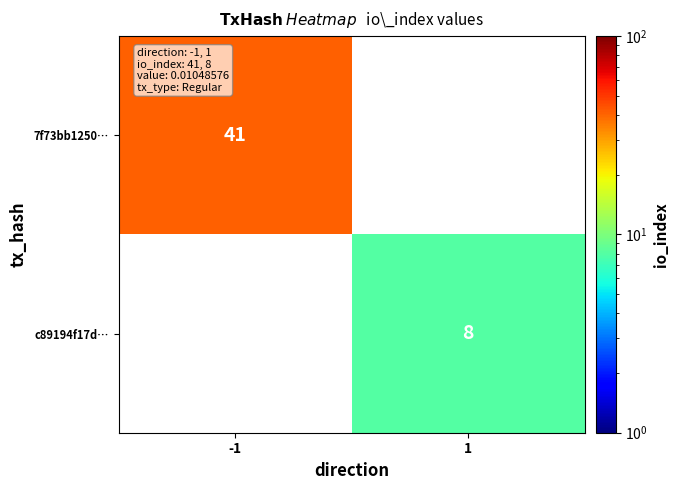

Is it true that 7f73bb1250… equals 65 at -1?

False